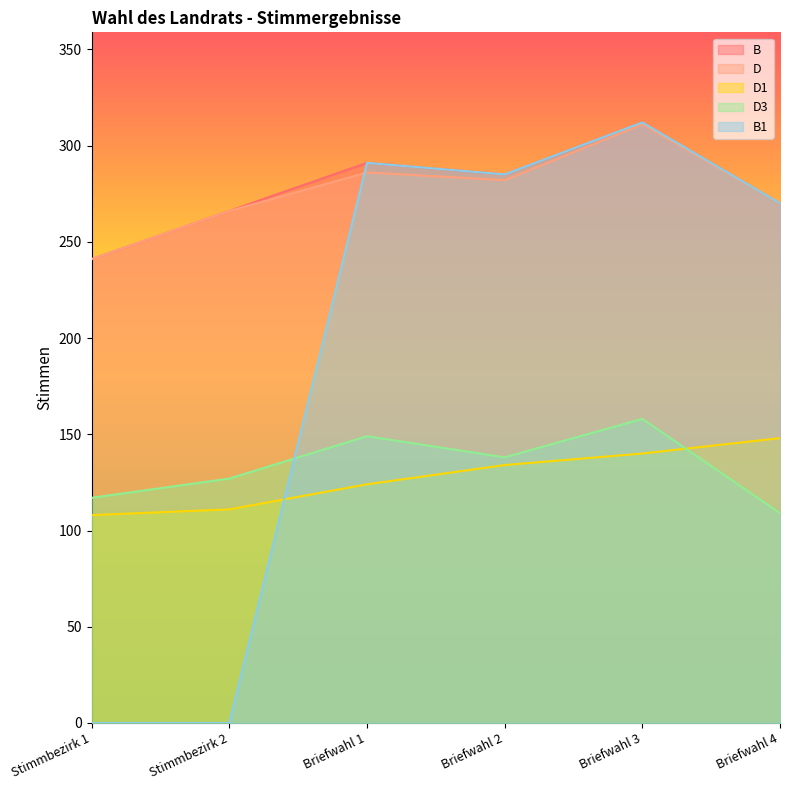

Is it true that D3 equals 138 at Briefwahl 2?

True